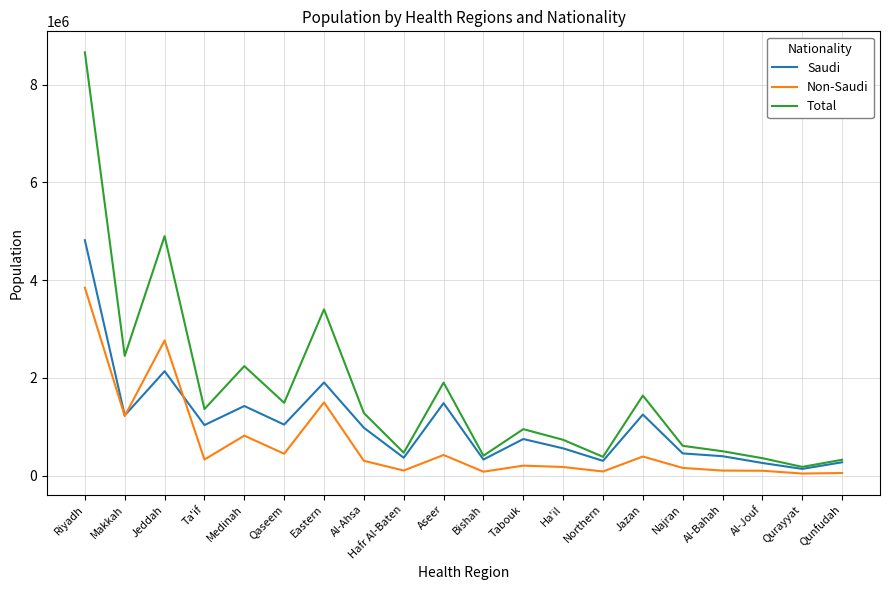

Count the number of categories in the chart.

20